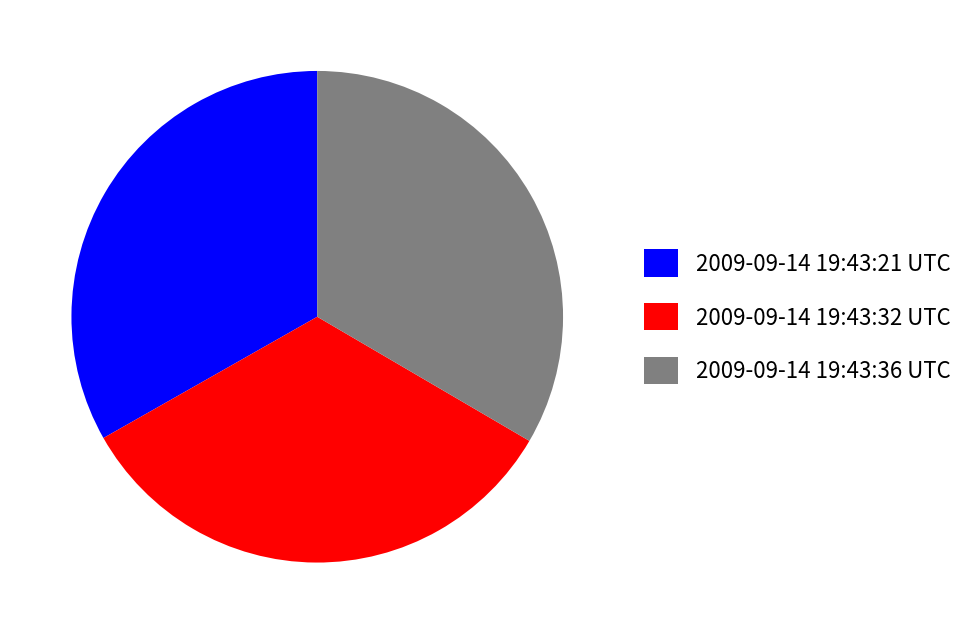

Is the sum of 2009-09-14 19:43:21 UTC and 2009-09-14 19:43:36 UTC greater than half?

Yes